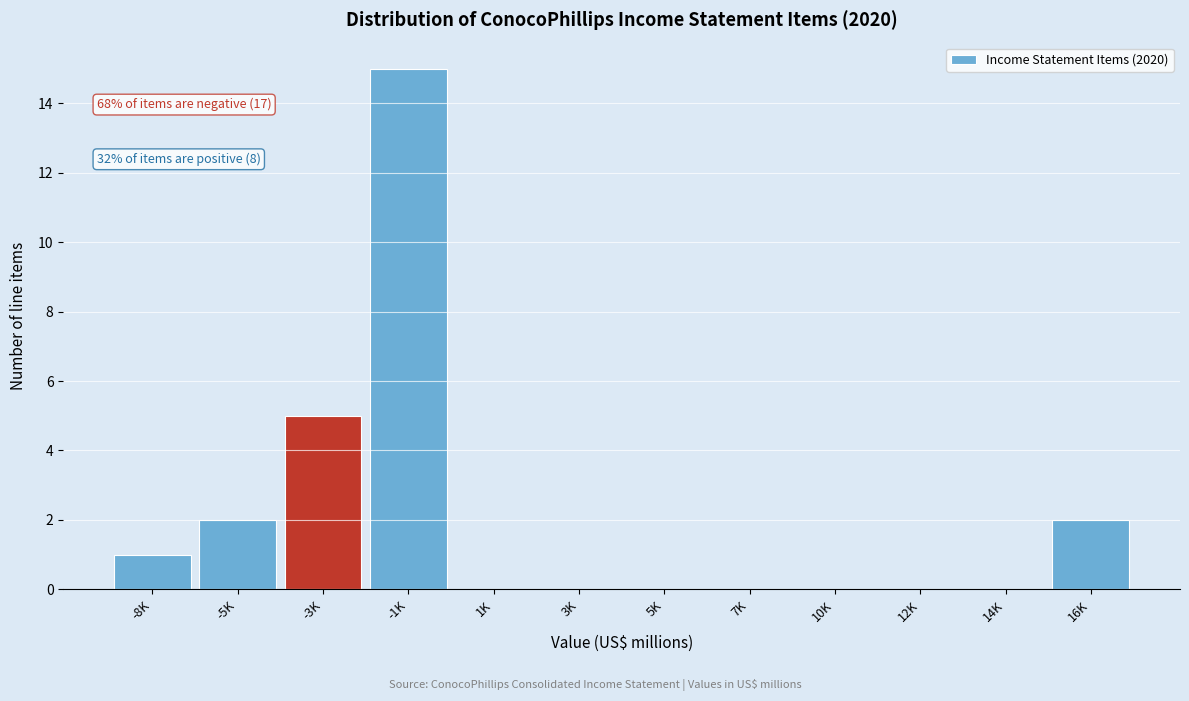

Reading left to right, extract all data points from this chart.

-8K=1	-5K=2	-3K=5	-1K=15	1K=0	3K=0	5K=0	7K=0	10K=0	12K=0	14K=0	16K=2